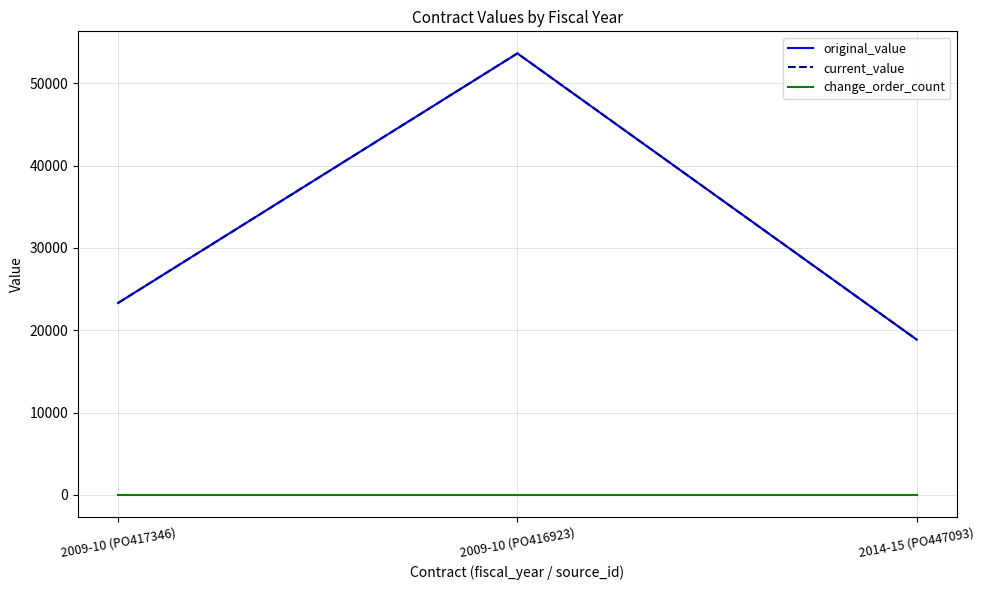

Does the chart display data point markers on the line(s)?

No